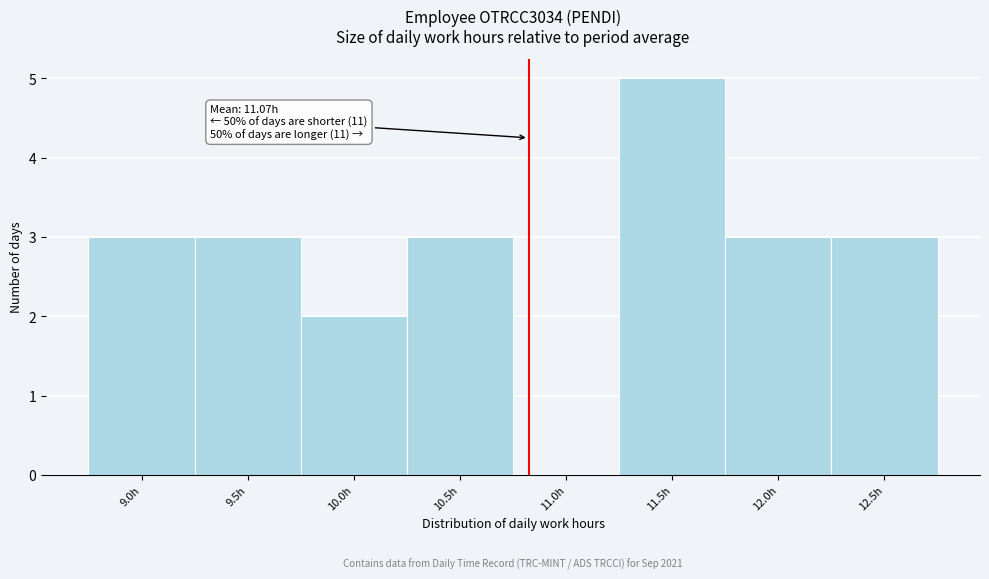

Reading left to right, what are all the values shown in this chart?

9.0h=3	9.5h=3	10.0h=2	10.5h=3	11.0h=0	11.5h=5	12.0h=3	12.5h=3